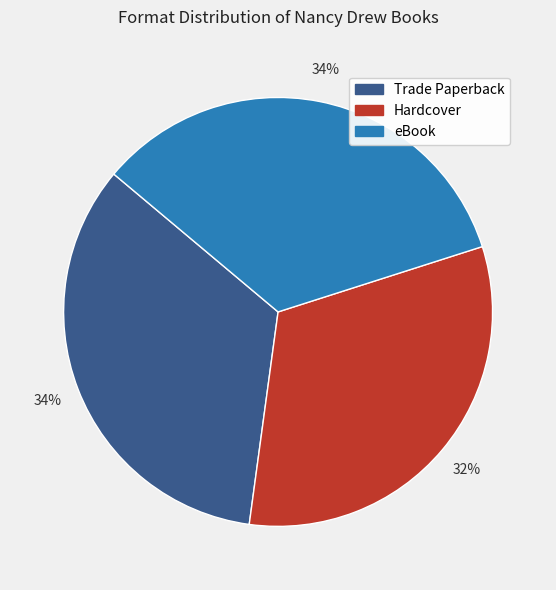

Is it true that Hardcover is 32% of the pie?

True